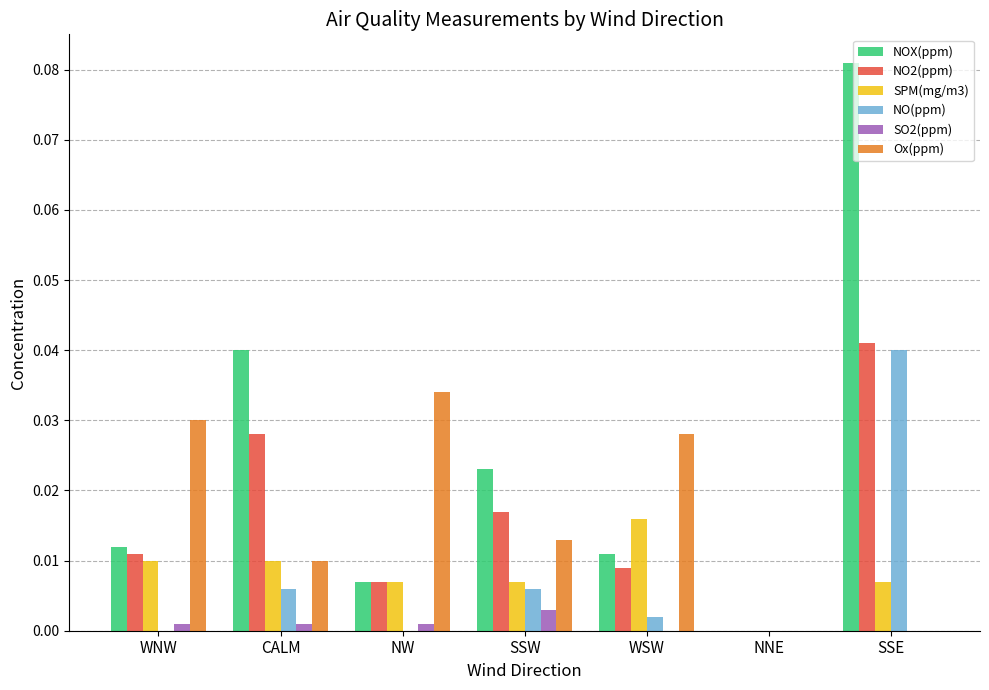

At which category is the sum across all series the highest?

SSE